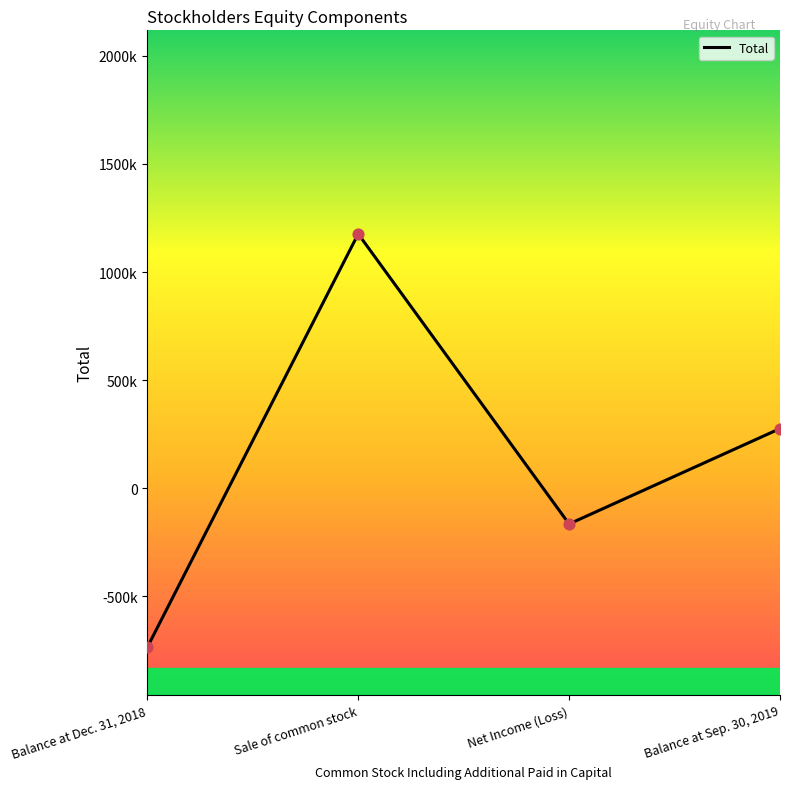

Does the chart have visible grid lines?

No